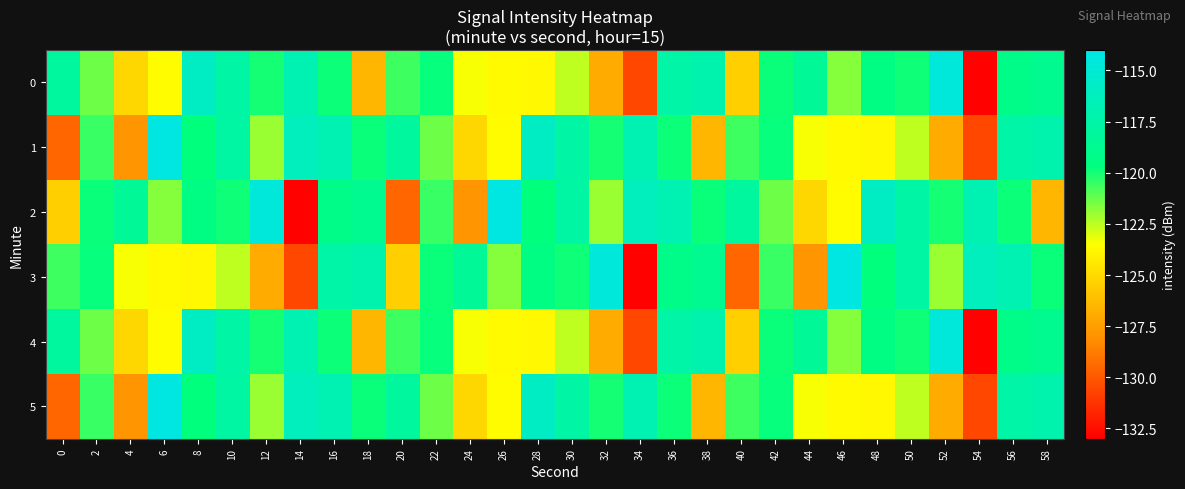

Rank the series at 58 from lowest to highest value.

2, 3, 0, 4, 1, 5